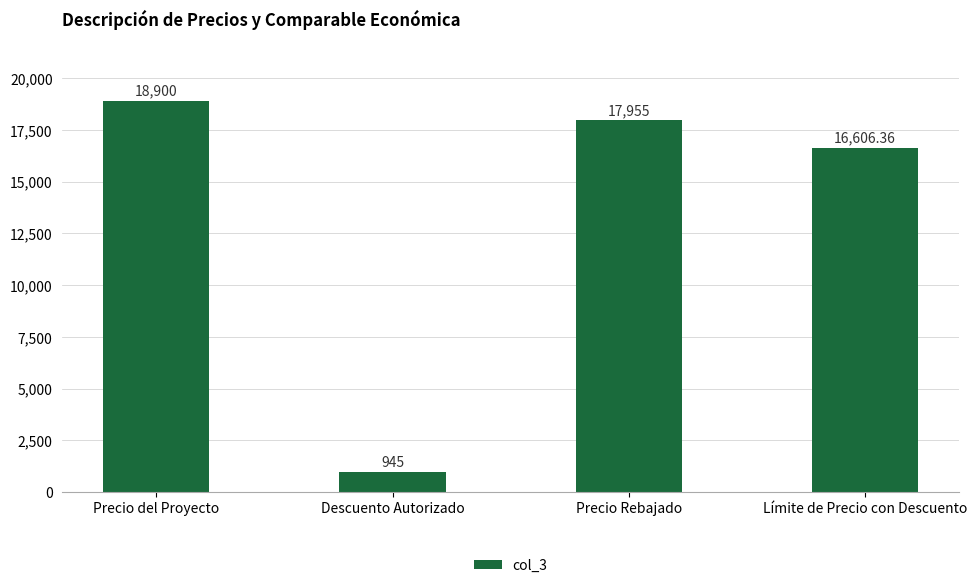

What is the label of the 2nd bar from the right?

Precio Rebajado